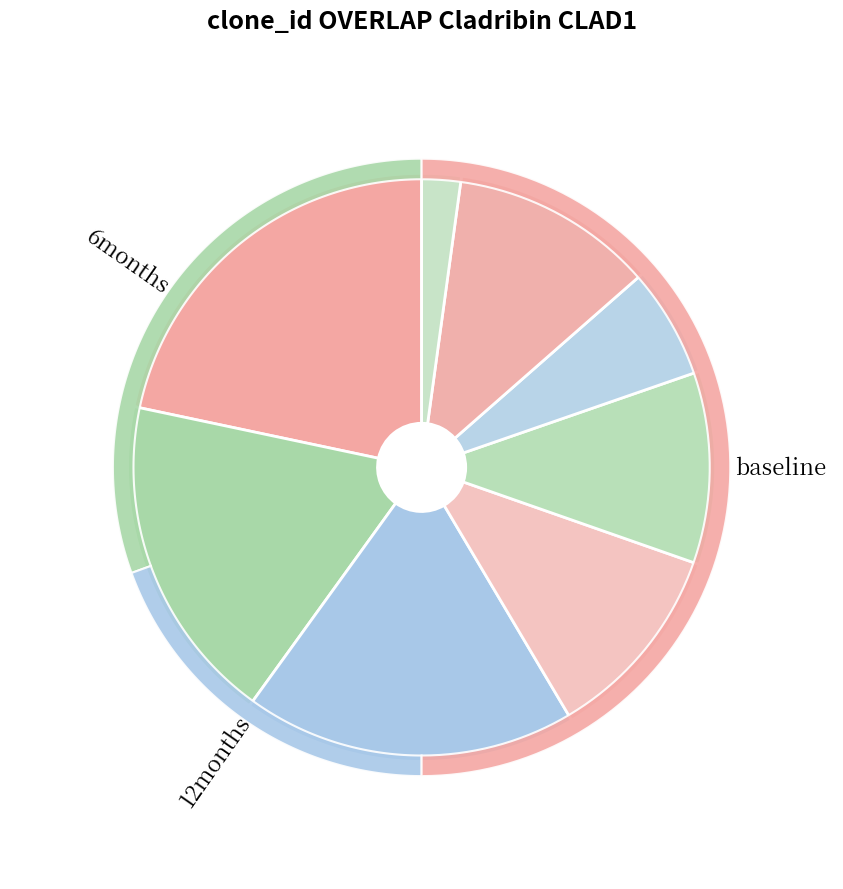

Is it true that 77.7 is 7% of the pie?

True